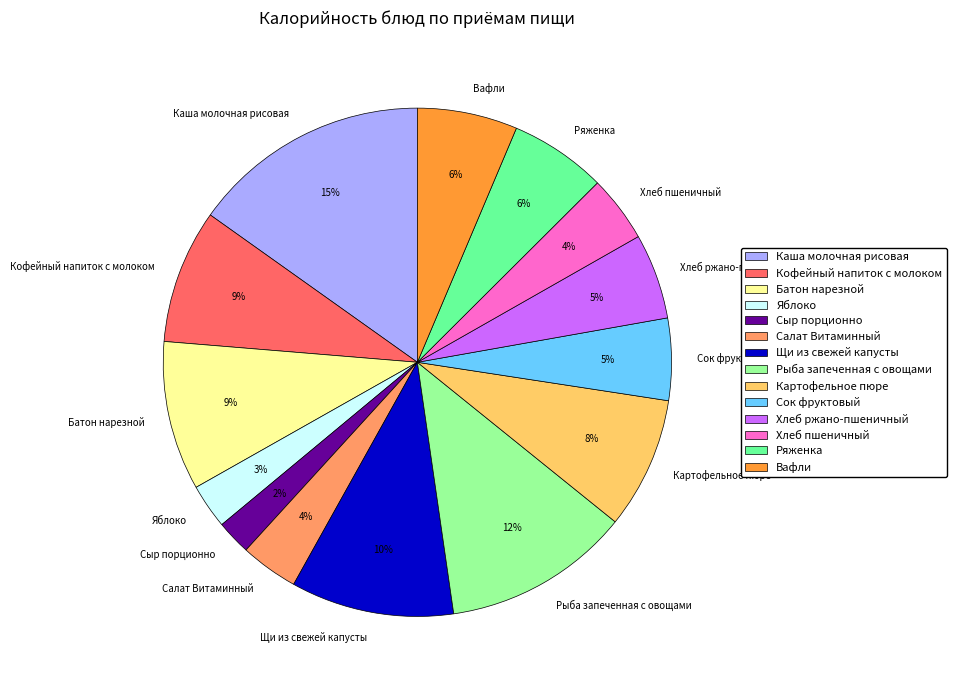

Combined, do Рыба запеченная с овощами and Щи из свежей капусты account for over 50%?

No